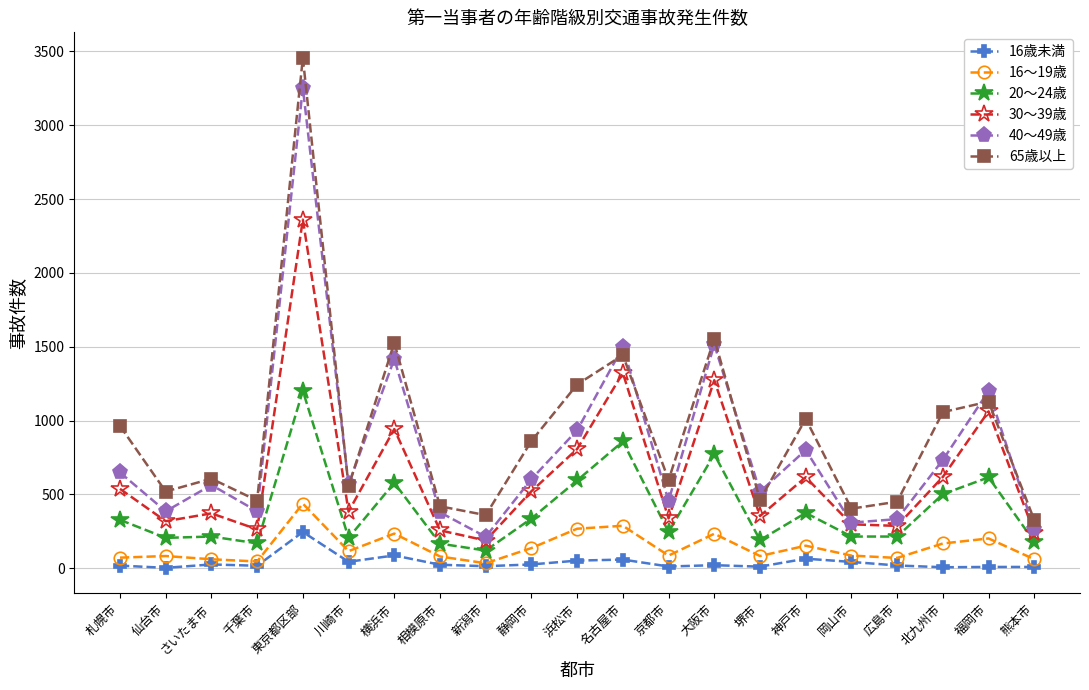

Does the chart have visible grid lines?

Yes